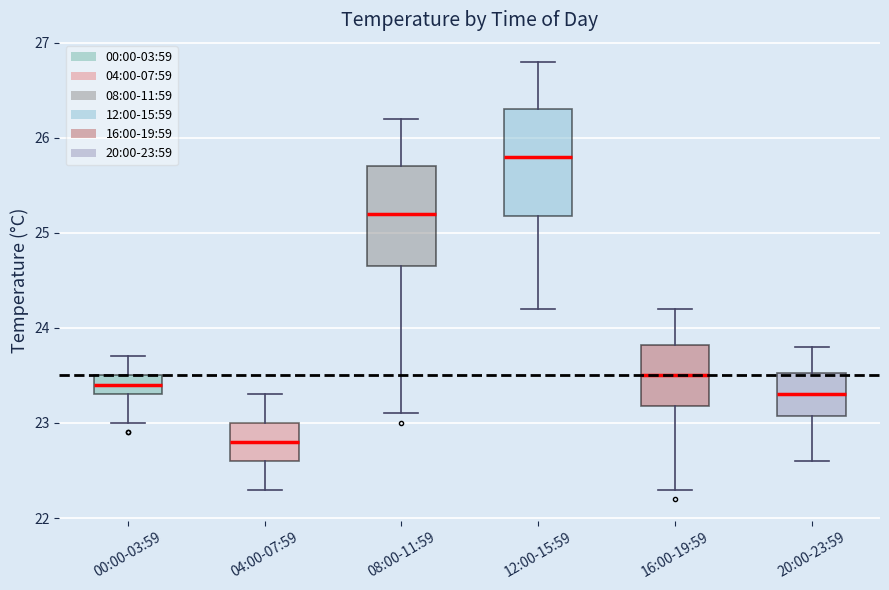

Reading left to right, read every box against the y-axis: the position of its median line, the range the box covers, and the ends of its whiskers. The values are not printed on the chart, so give them approximately, as read against the axis.

00:00-03:59: median 23.4, box 23.3 to 23.5, whiskers 23.0 to 23.7
04:00-07:59: median 22.8, box 22.6 to 23.0, whiskers 22.3 to 23.3
08:00-11:59: median 25.2, box 24.7 to 25.7, whiskers 23.1 to 26.2
12:00-15:59: median 25.8, box 25.2 to 26.3, whiskers 24.2 to 26.8
16:00-19:59: median 23.5, box 23.2 to 23.8, whiskers 22.3 to 24.2
20:00-23:59: median 23.3, box 23.1 to 23.5, whiskers 22.6 to 23.8